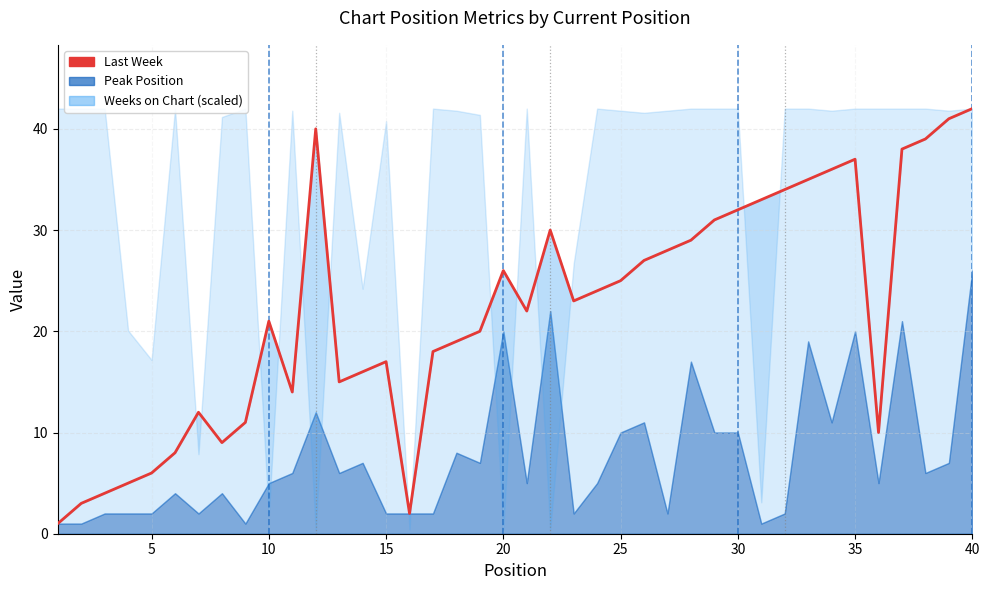

What is the difference between the maximum and minimum values?

41